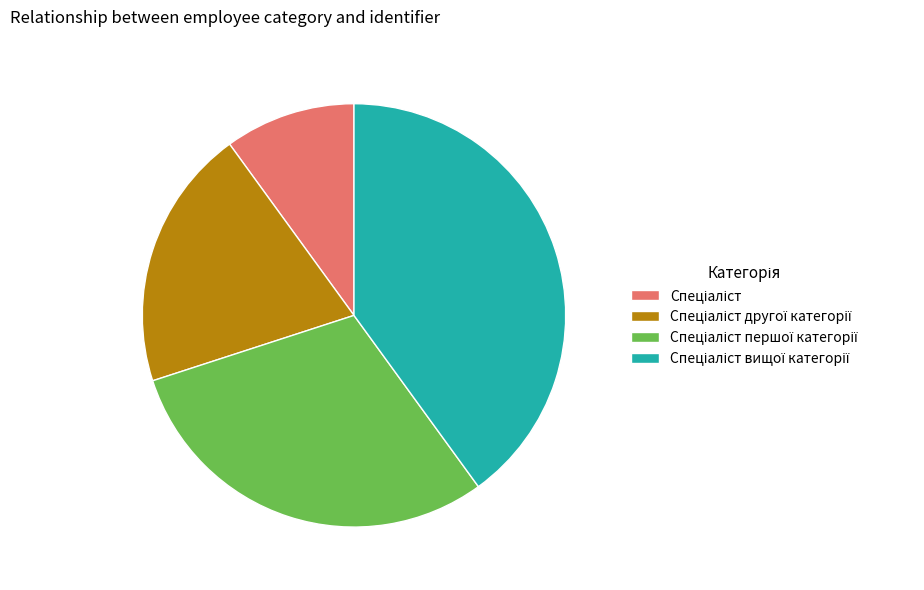

How many slices are in this pie chart?

4